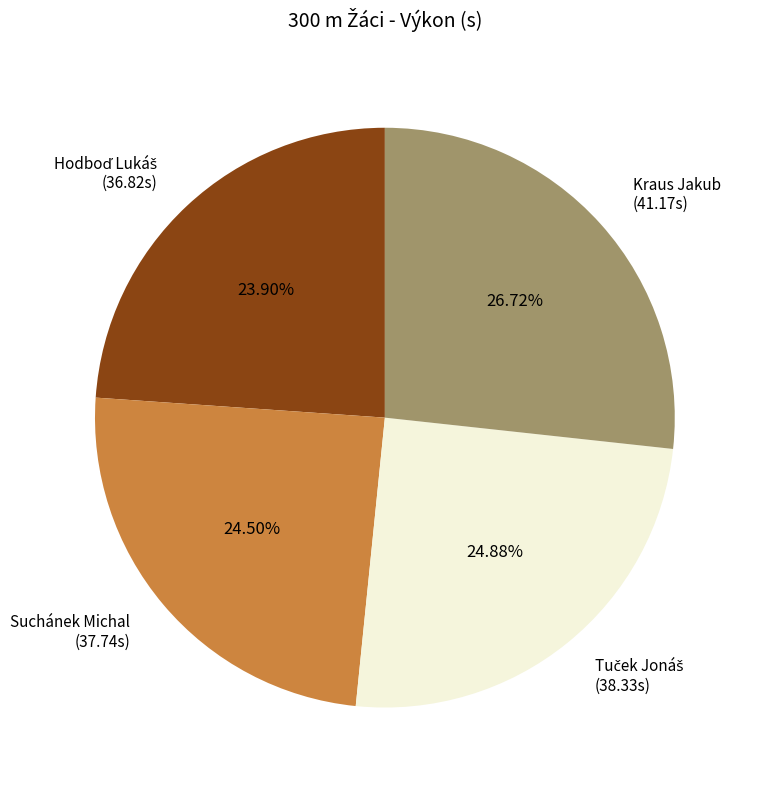

Is the sum of Suchánek Michal (37.74s) and Kraus Jakub (41.17s) greater than half?

Yes